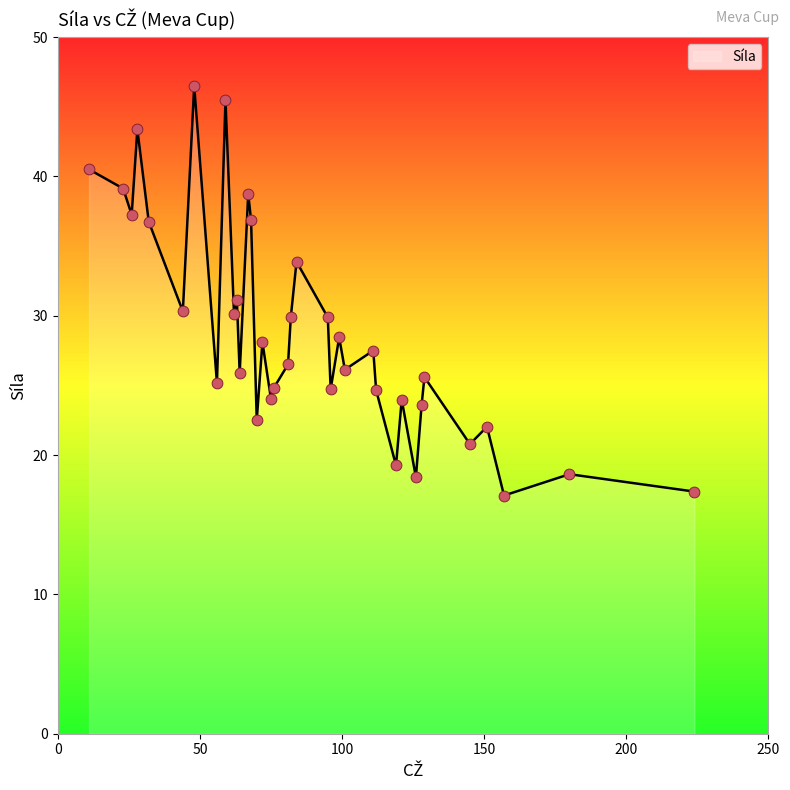

What is the minimum value shown in the chart?

17.1